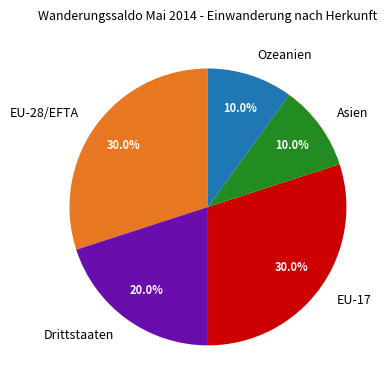

Is it true that Drittstaaten is 20% of the pie?

True